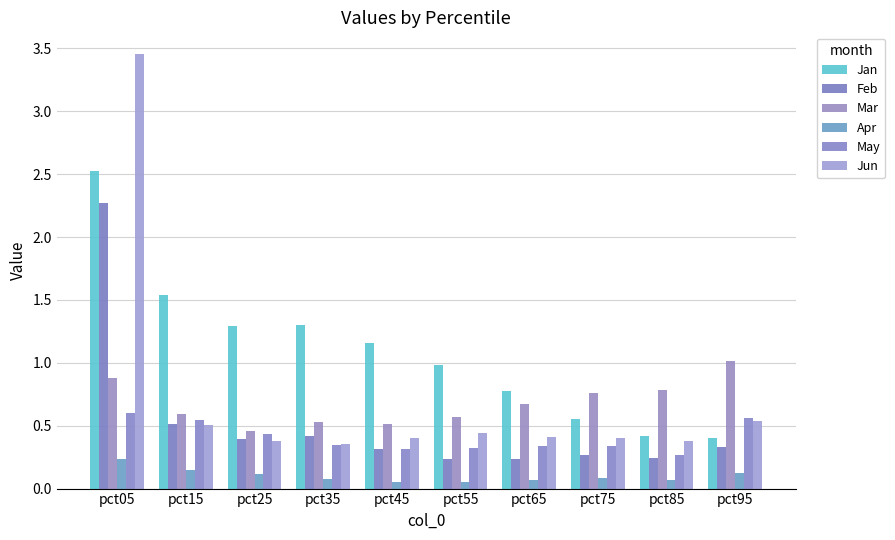

True or false: Mar has a value of 0.2 at pct85.

False